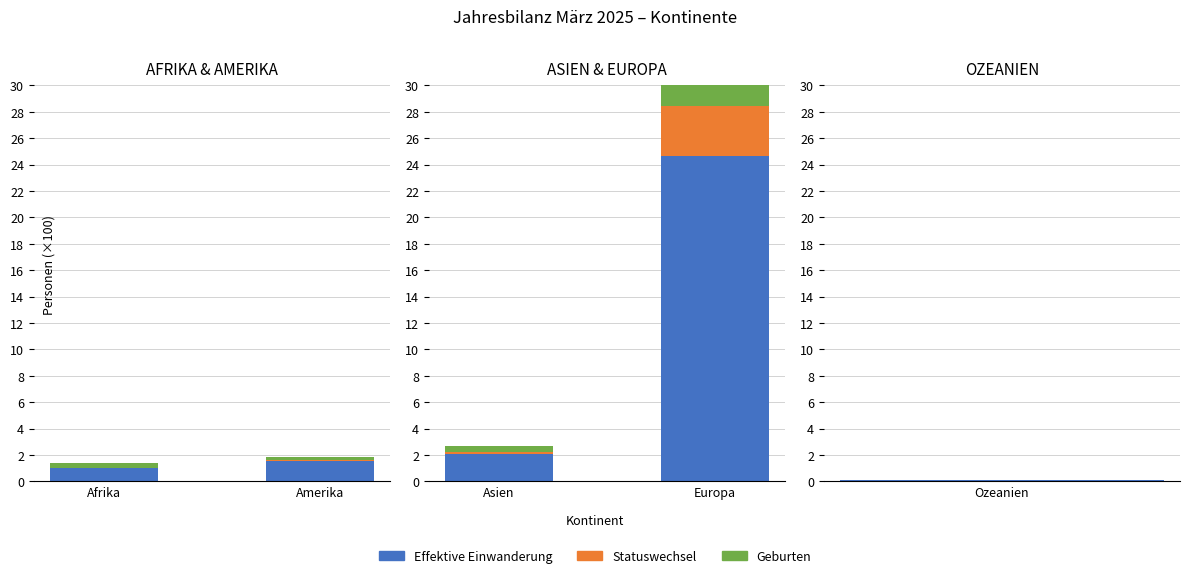

What is the maximum value for Effektive Einwanderung?

24.6